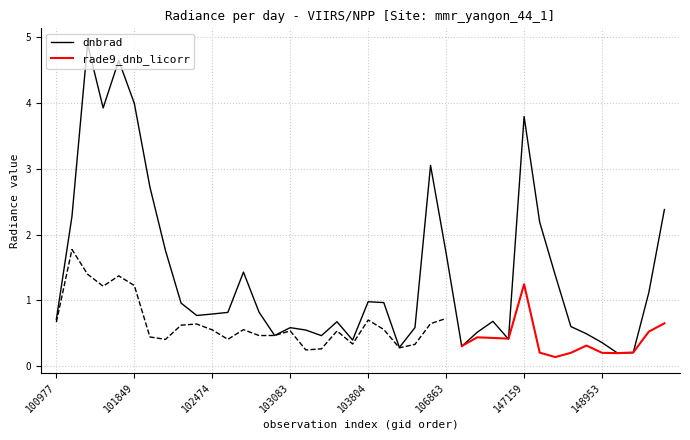

What is the difference between the second highest and second lowest values?

4.4